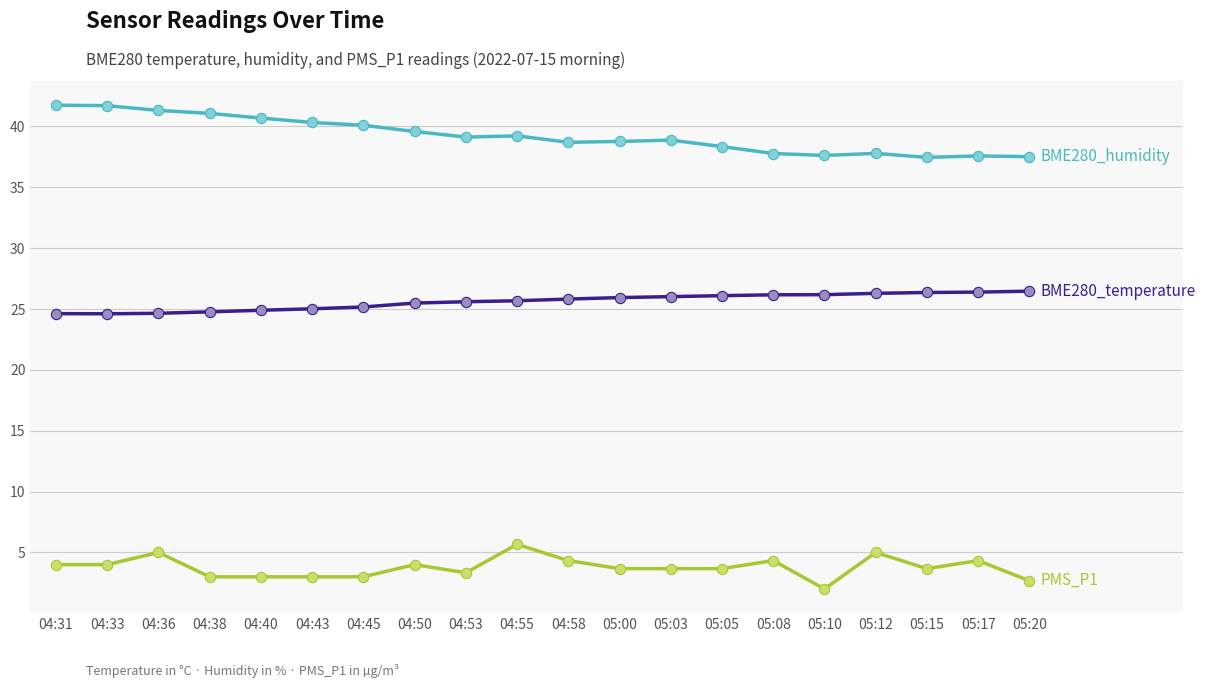

What is the maximum value shown in the chart?

41.8